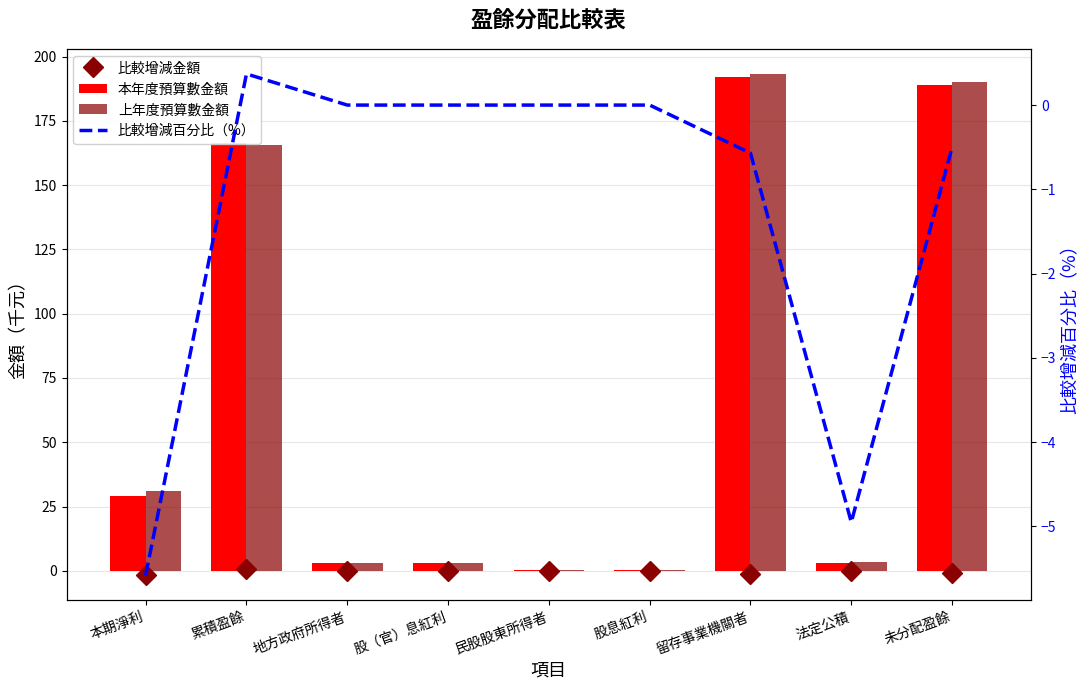

What is the difference between the 比較增減百分比（%） values at 本期淨利 and 地方政府所得者?

5.6